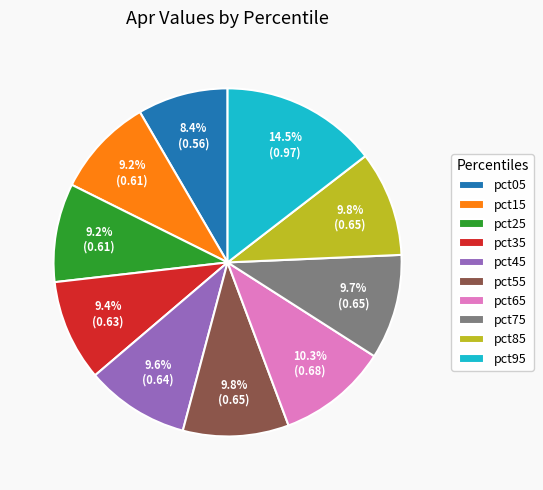

Does any single category account for the majority?

No